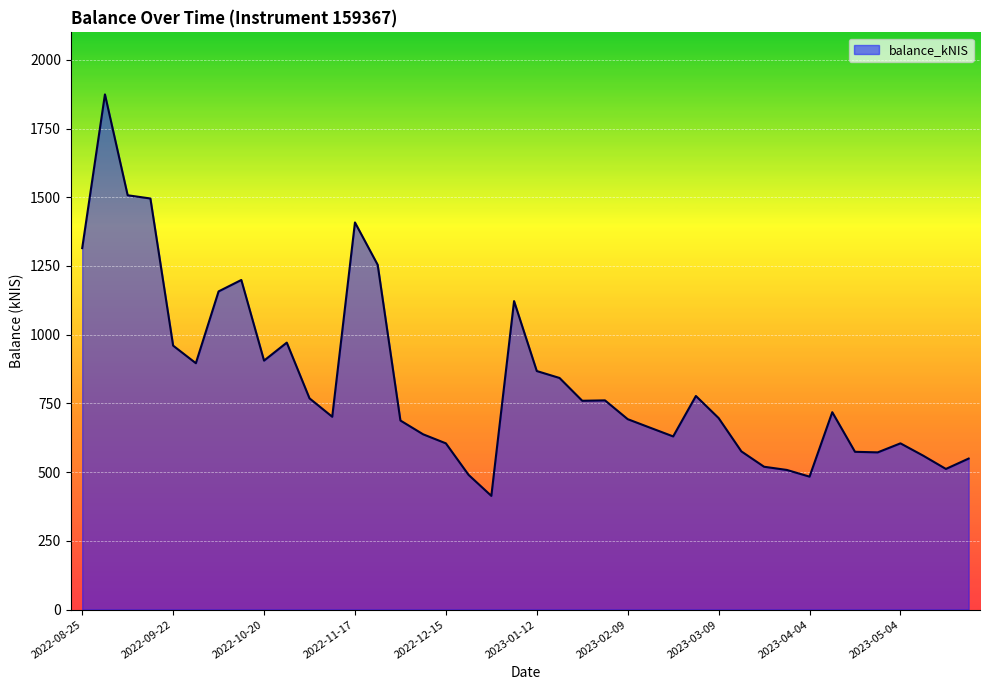

What is the minimum value shown in the chart?

413.6